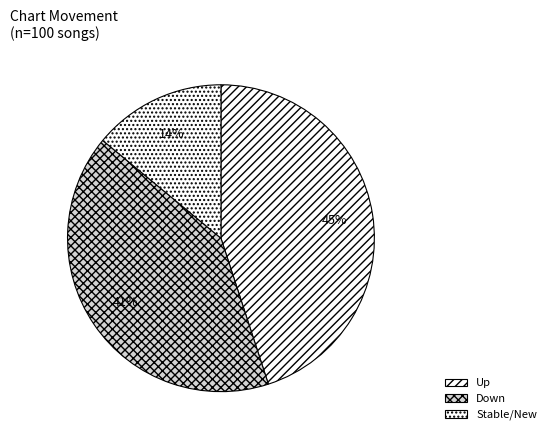

How many slices are in this pie chart?

3